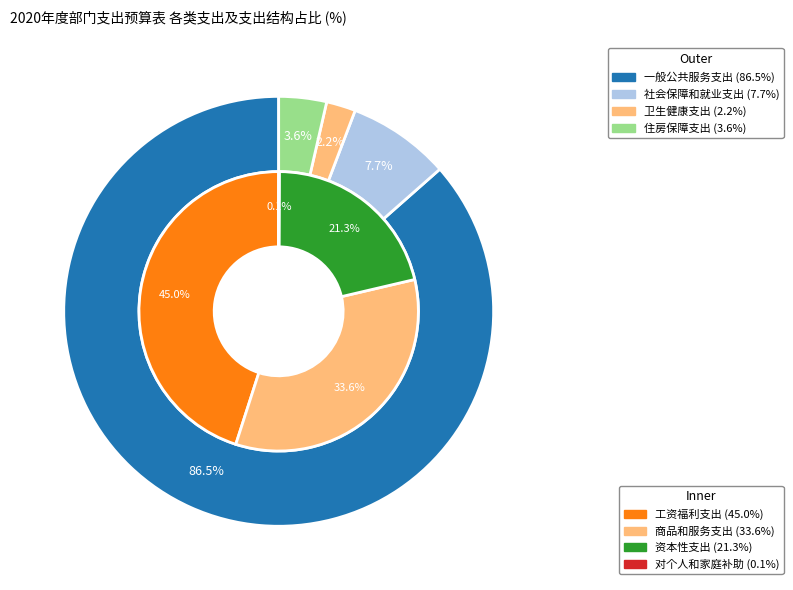

What is the majority slice?

一般公共服务支出